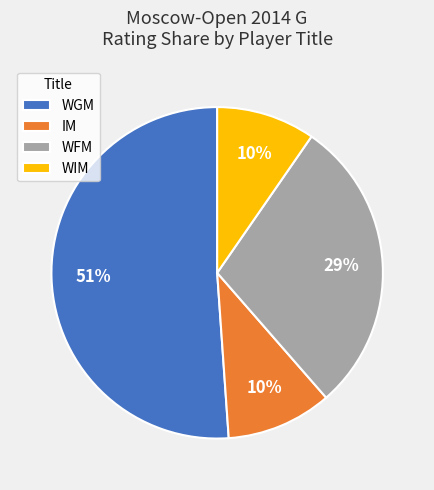

What is the ratio of the value at WFM to the value at WGM?

0.6